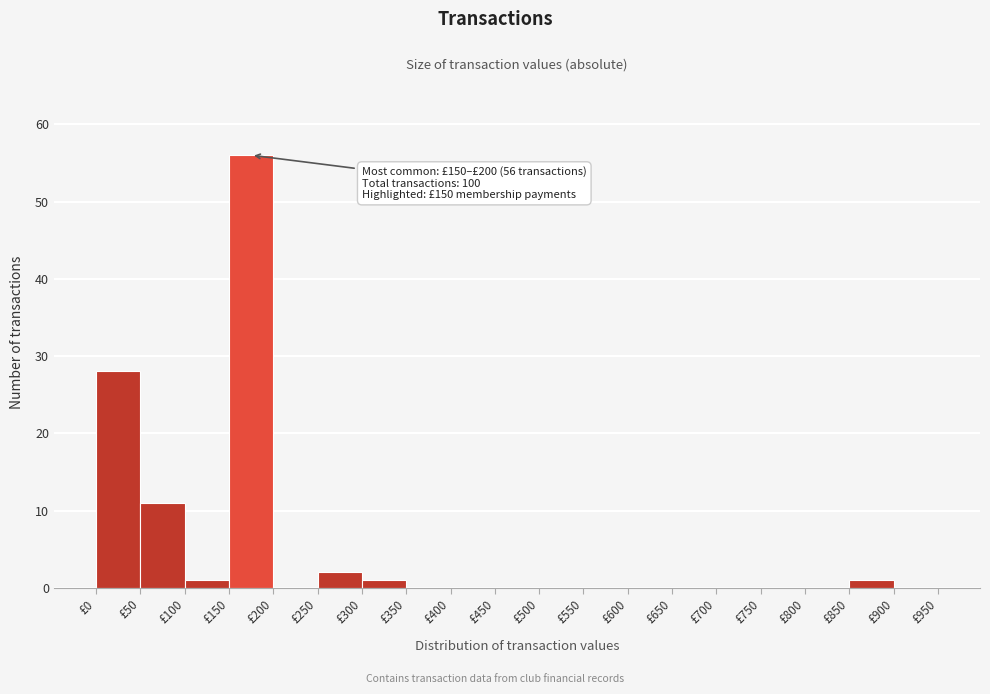

Which range on the x-axis has the tallest bar?

150 to 200